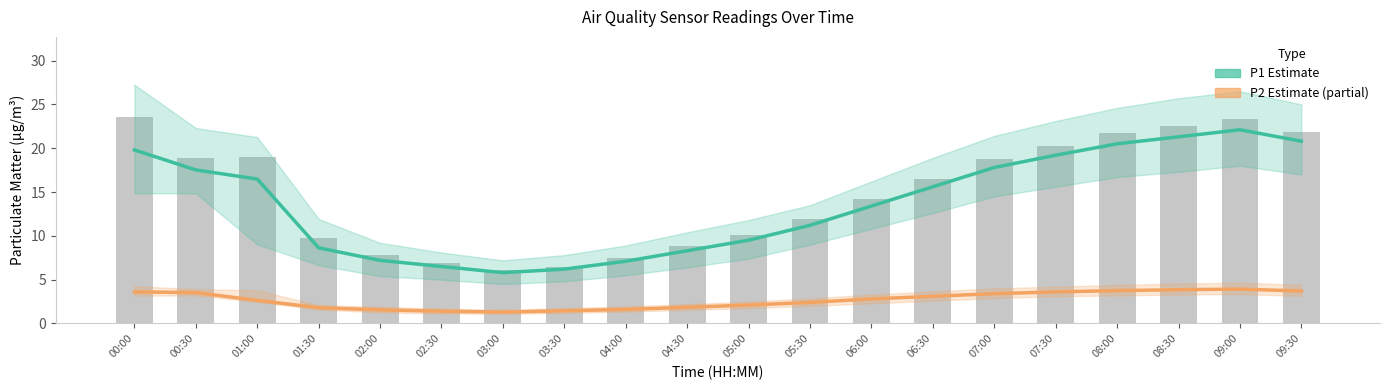

What is the maximum value for P2 (Estimate partial)?

3.9